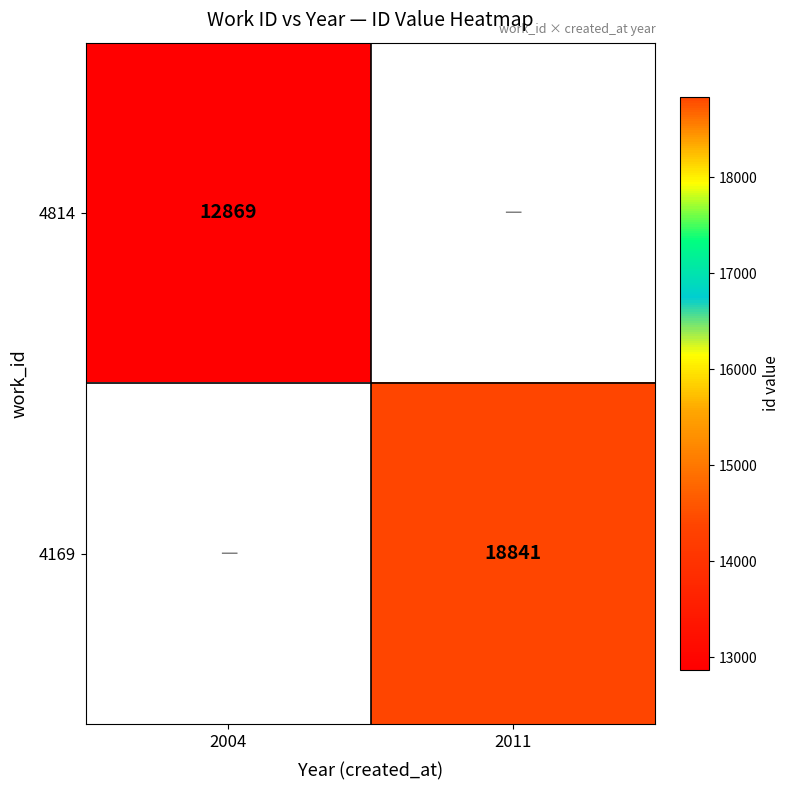

The 4169 series shows 18841 at 2011. True or false?

True